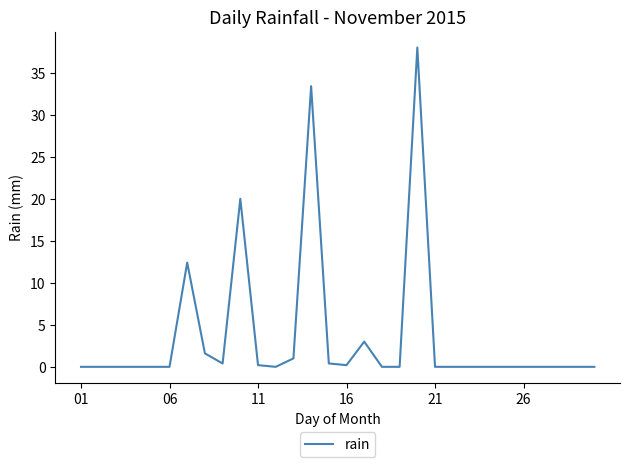

What is the maximum value shown in the chart?

38.0